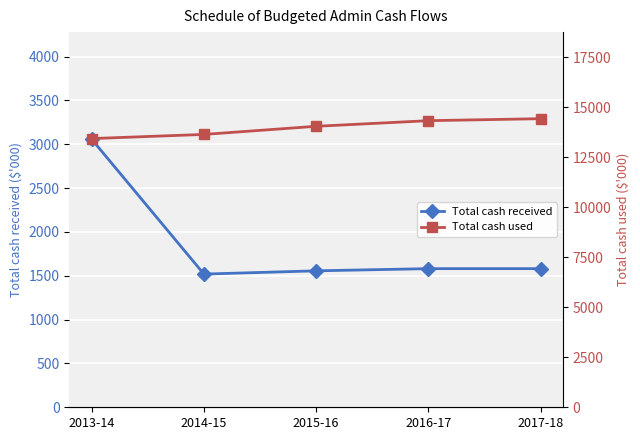

How many categories are shown in the chart?

5